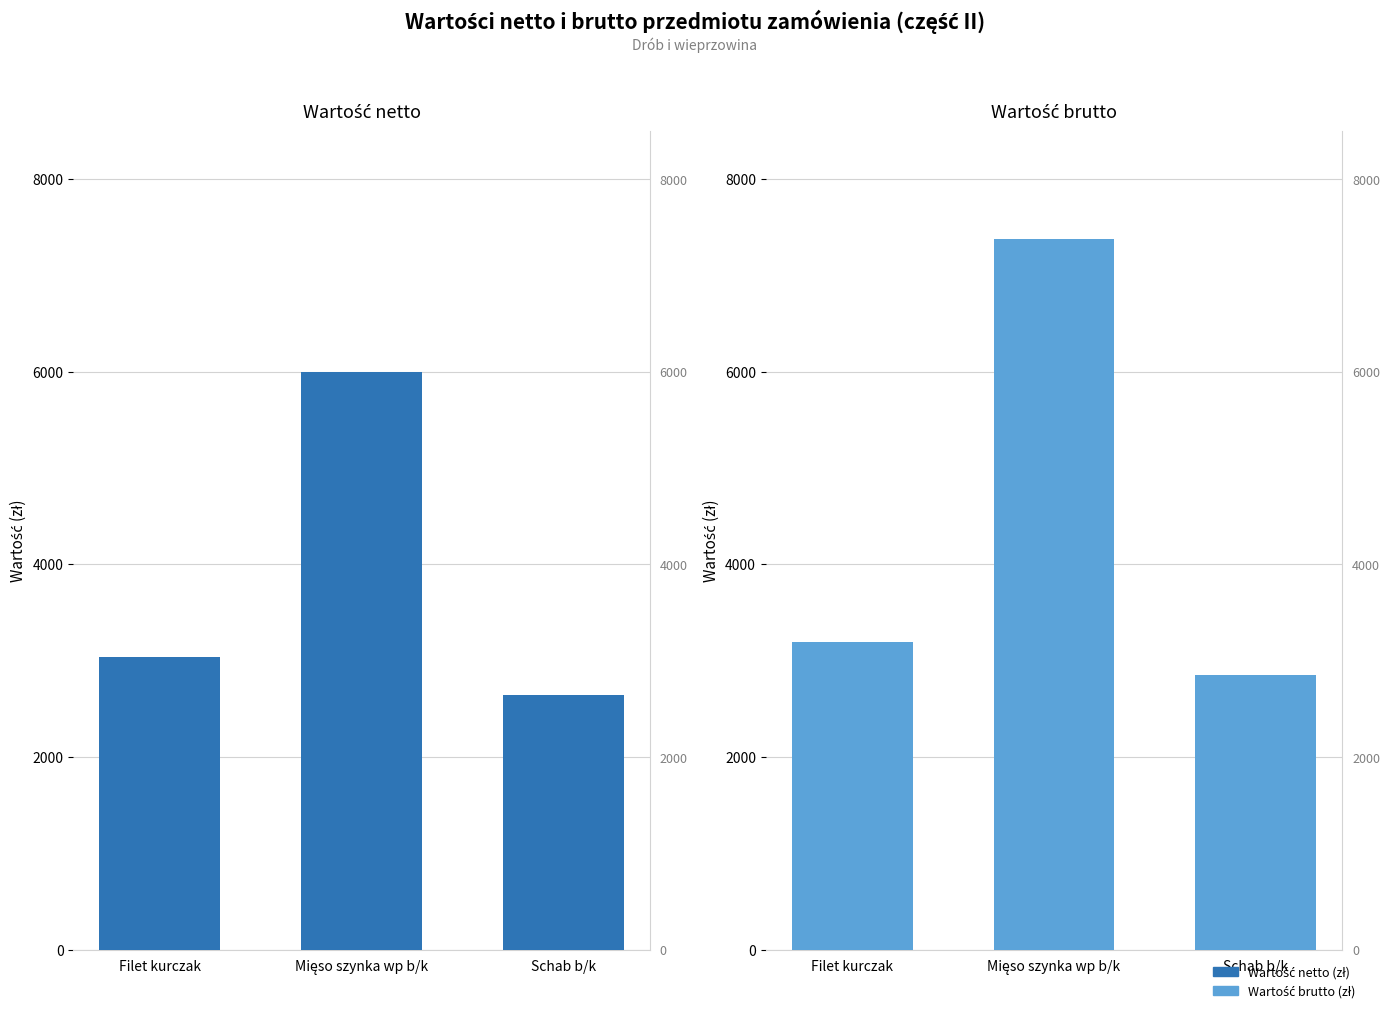

Reading left to right, transcribe all the data shown in this chart.

Wartość netto (zł): 3038.4	5997.0	2638.8
Wartość brutto (zł): 3190.3	7376.3	2849.9